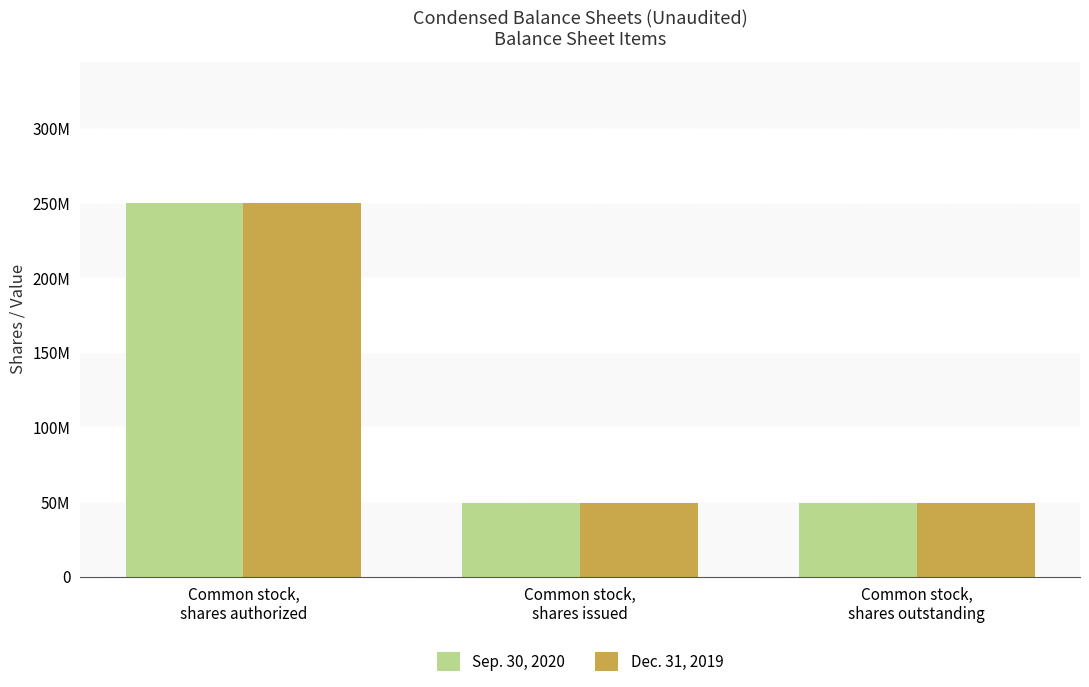

Are the bars horizontal?

No